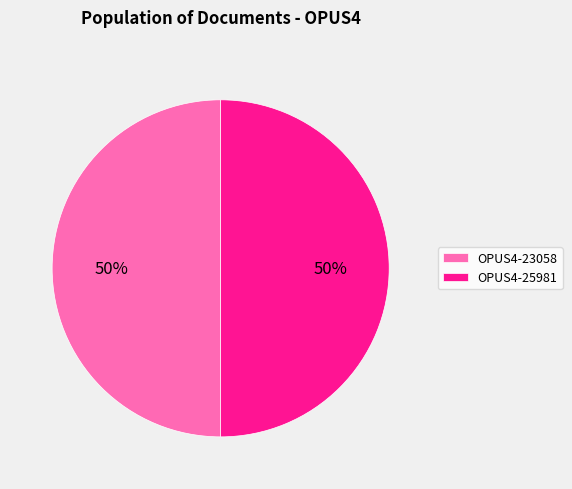

Is it true that OPUS4-23058 is 50% of the pie?

True